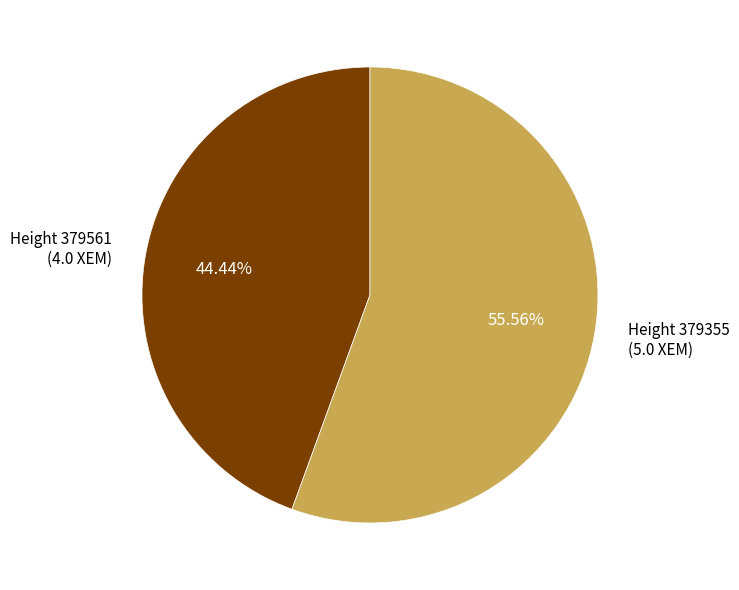

Is the sum of Height 379561 (4.0 XEM) and Height 379355 (5.0 XEM) greater than half?

Yes